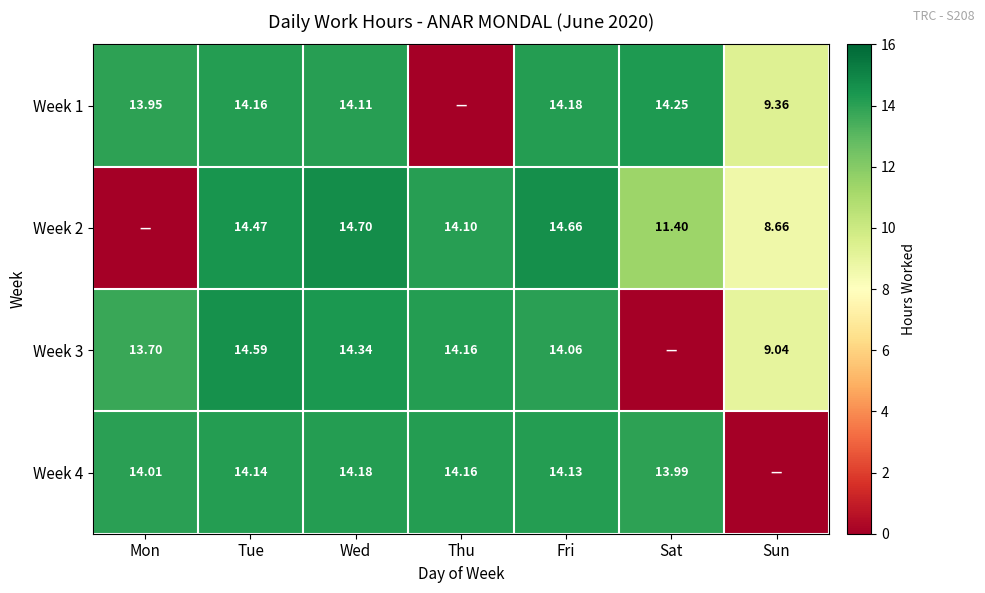

What is the difference between the maximum and second lowest values in the Week 2 series?

6.0